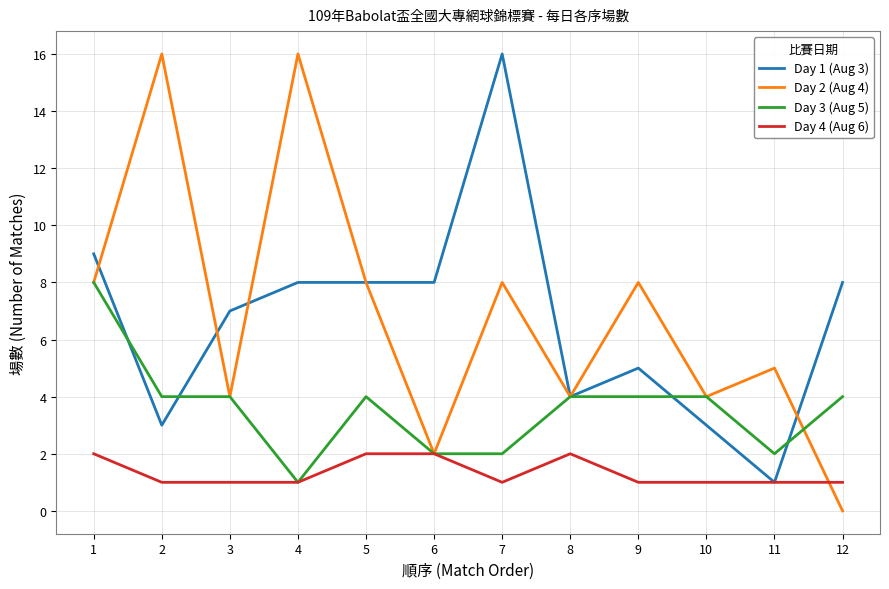

Is the value of Day 2 (Aug 4) at 3 greater than the value of Day 4 (Aug 6) at 6?

Yes